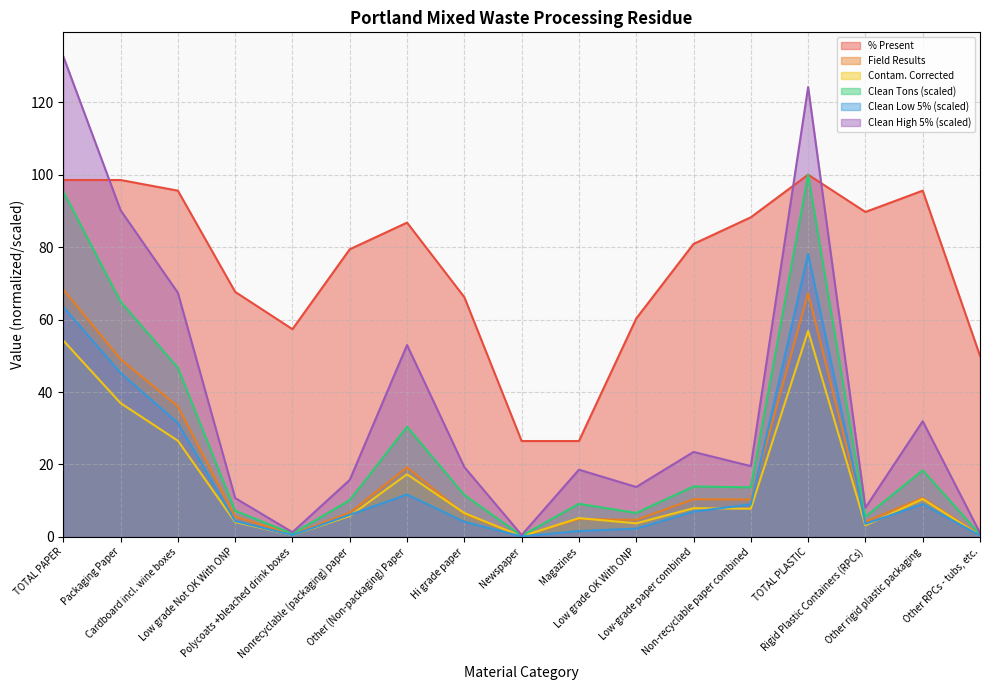

What is the highest value of the Contam. Corrected series?

56.9